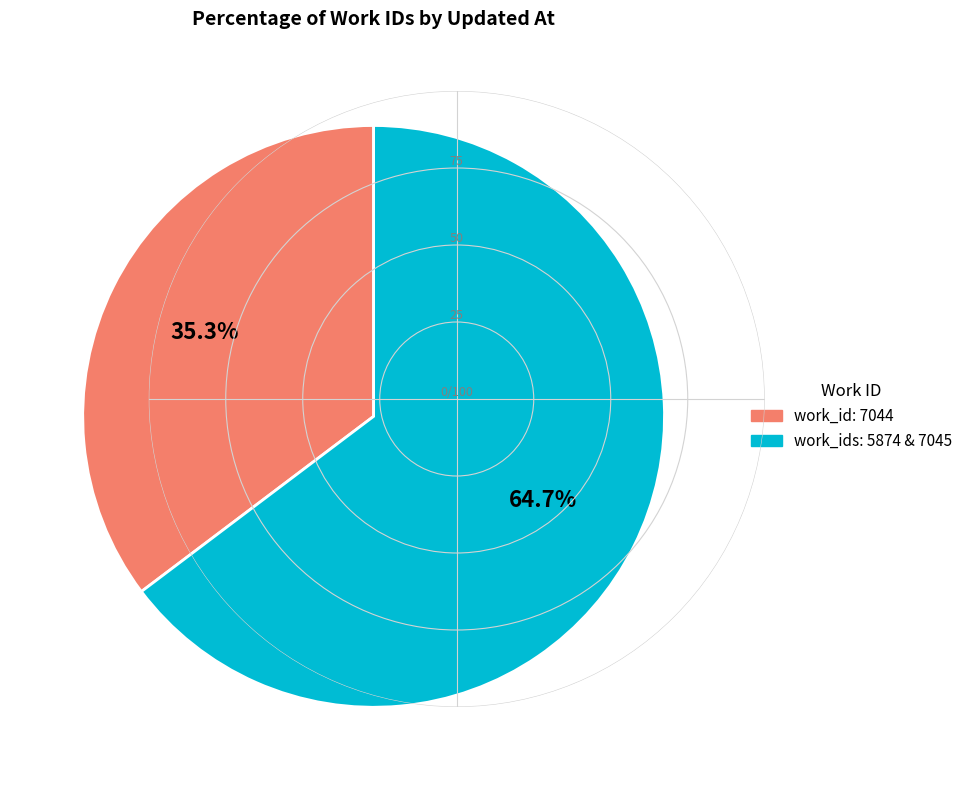

Count the number of slices in the pie.

2